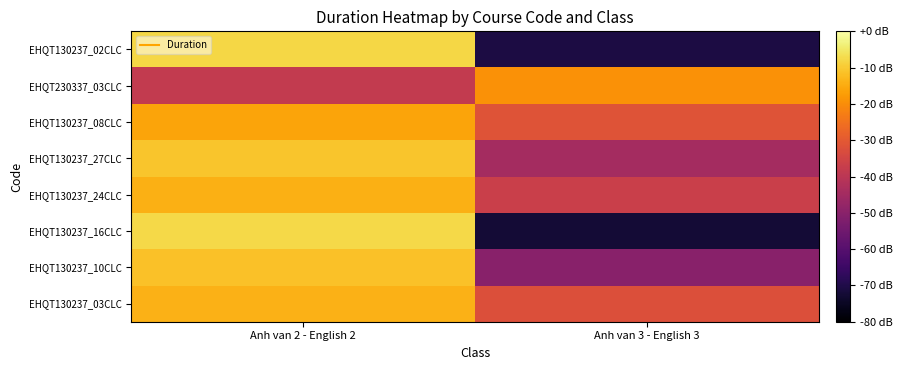

Reading left to right, extract all data points from this chart.

EHQT130237_03CLC: Anh van 2 - English 2=-13.9	Anh van 3 - English 3=-32.5
EHQT130237_10CLC: Anh van 2 - English 2=-11.4	Anh van 3 - English 3=-50.1
EHQT130237_16CLC: Anh van 2 - English 2=-7.8	Anh van 3 - English 3=-72.2
EHQT130237_24CLC: Anh van 2 - English 2=-14.2	Anh van 3 - English 3=-36.7
EHQT130237_27CLC: Anh van 2 - English 2=-10.9	Anh van 3 - English 3=-44.6
EHQT130237_08CLC: Anh van 2 - English 2=-16.0	Anh van 3 - English 3=-31.5
EHQT230337_03CLC: Anh van 2 - English 2=-38.4	Anh van 3 - English 3=-19.1
EHQT130237_02CLC: Anh van 2 - English 2=-7.8	Anh van 3 - English 3=-70.8